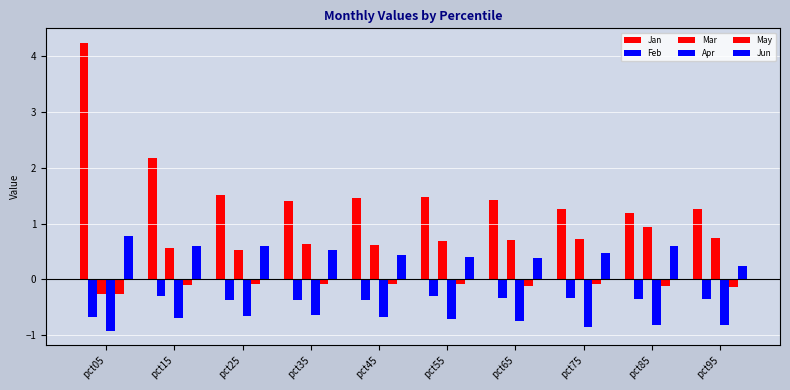

How many distinct data groups are displayed?

6